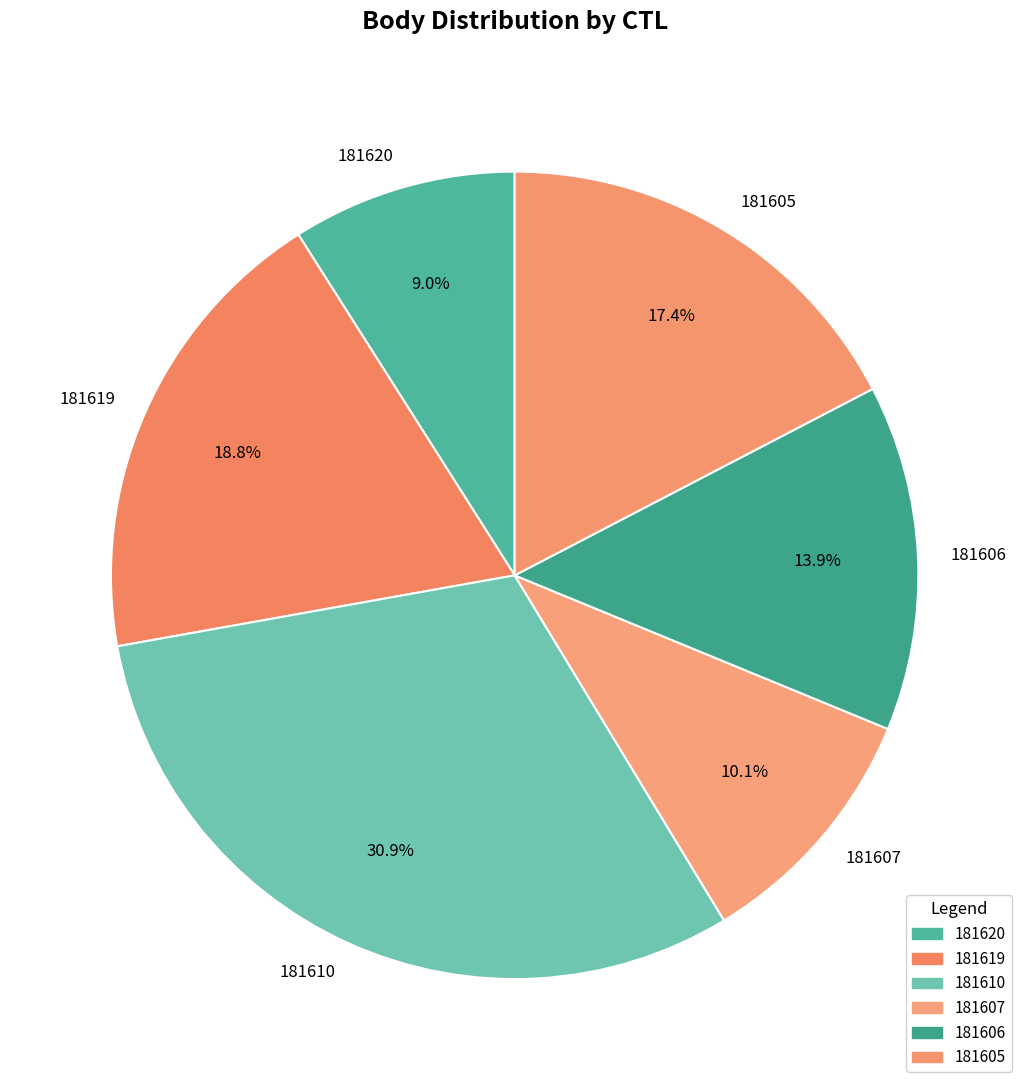

Count the number of slices in the pie.

6